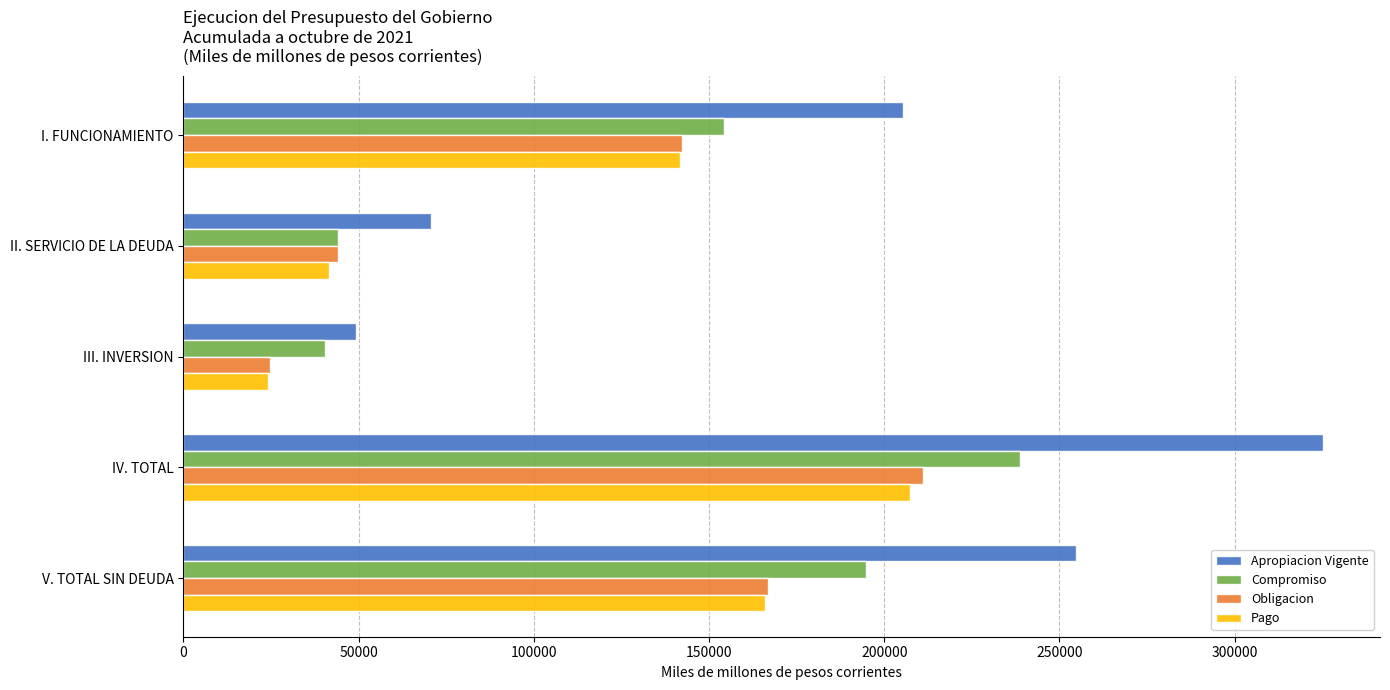

What is the greatest value displayed?

325235.8